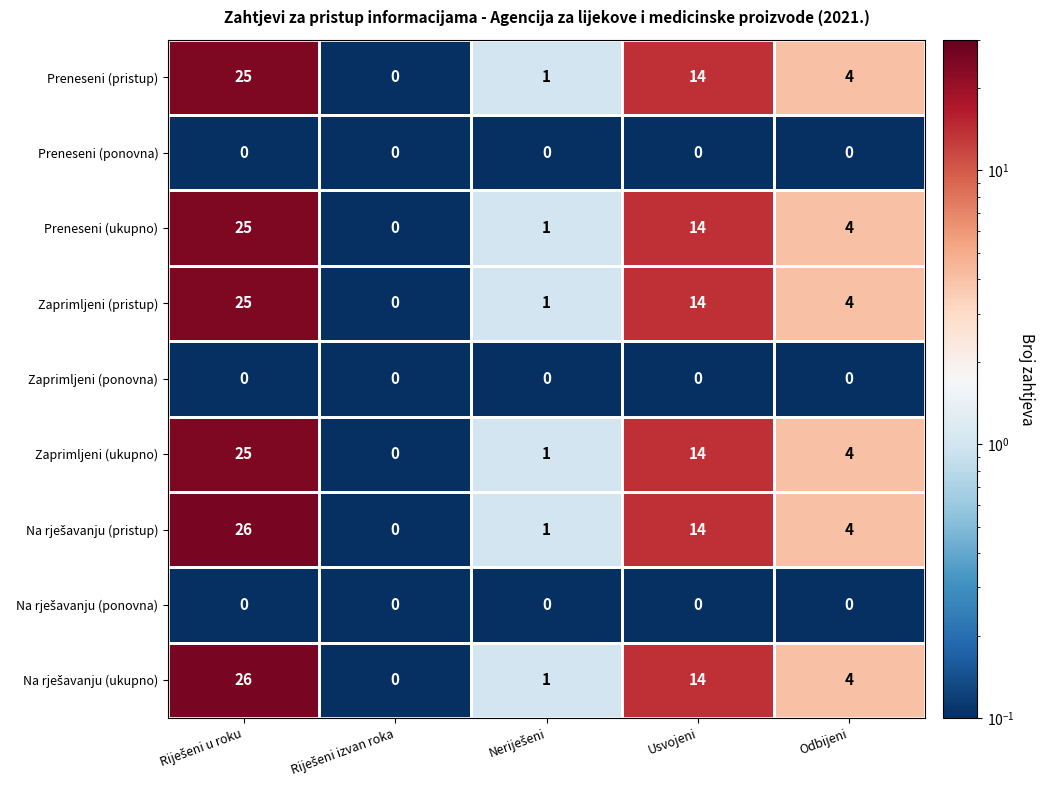

What is the greatest value displayed?

26